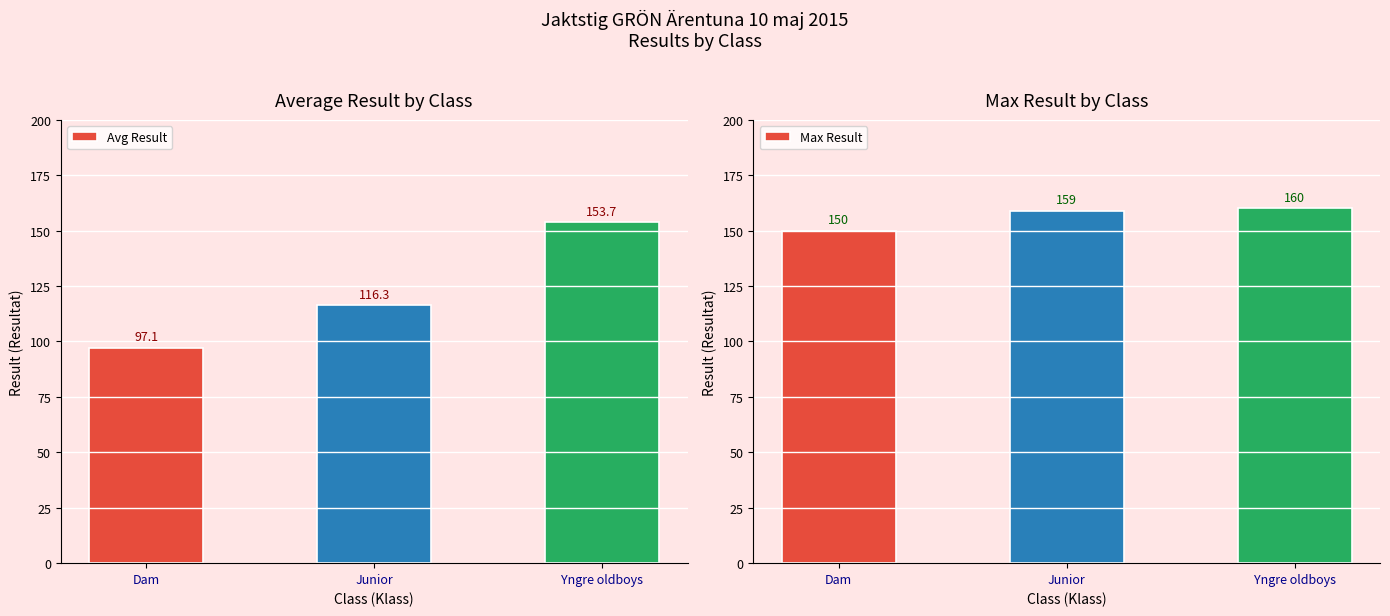

Reading left to right, what are all the values shown in this chart?

Avg Result: Dam=97.1	Junior=116.3	Yngre oldboys=153.7
Max Result: Dam=150.0	Junior=159.0	Yngre oldboys=160.0